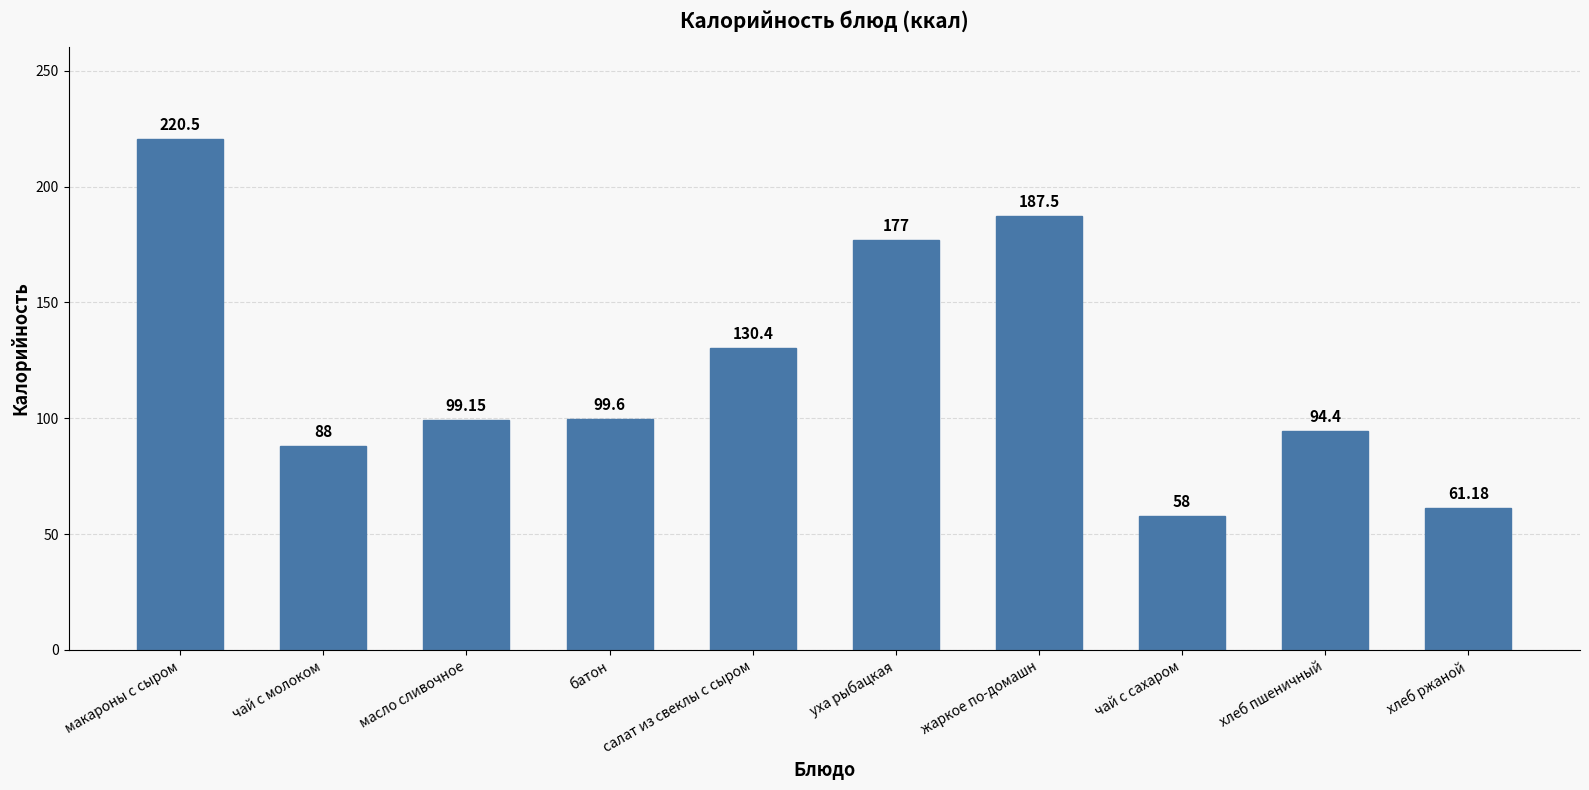

What is the change in value from чай с молоком to салат из свеклы с сыром?

+42.4